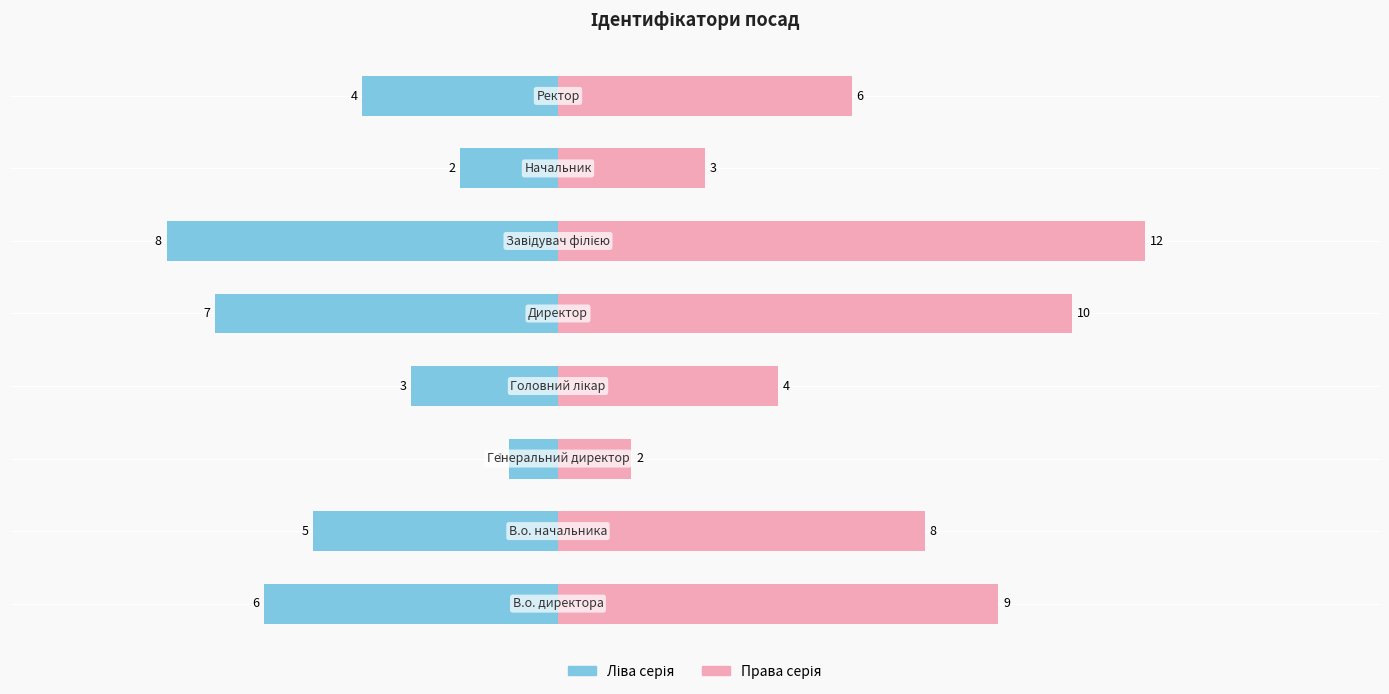

How many values in the Ліва серія series exceed -4?

3